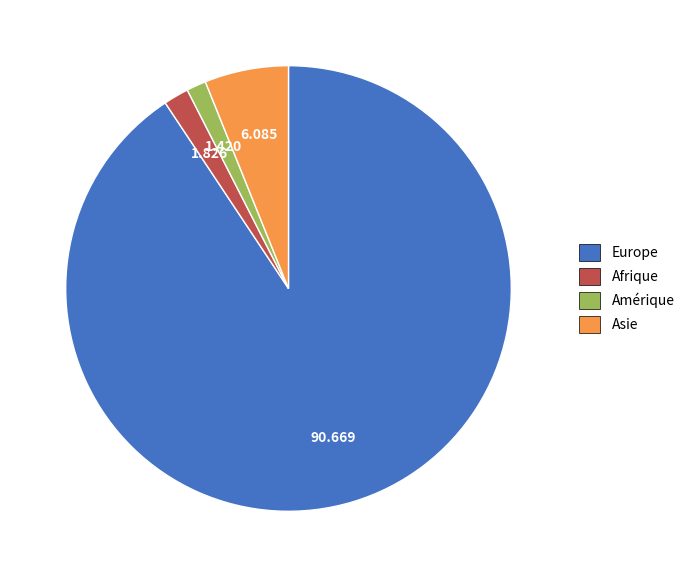

Which has a higher value, Europe or Asie?

Europe